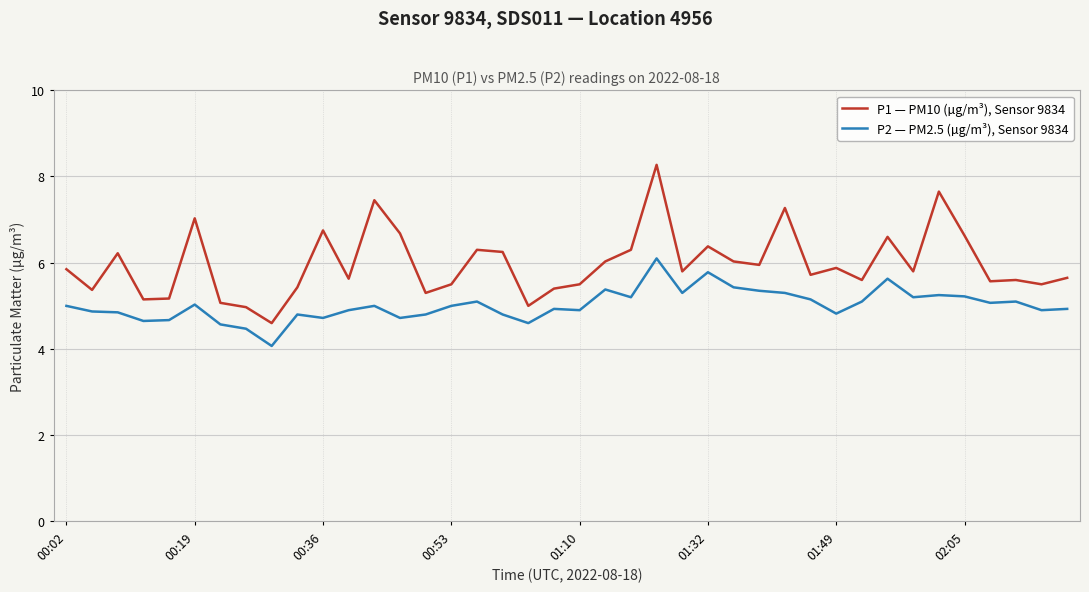

What is the minimum value shown in the chart?

4.1